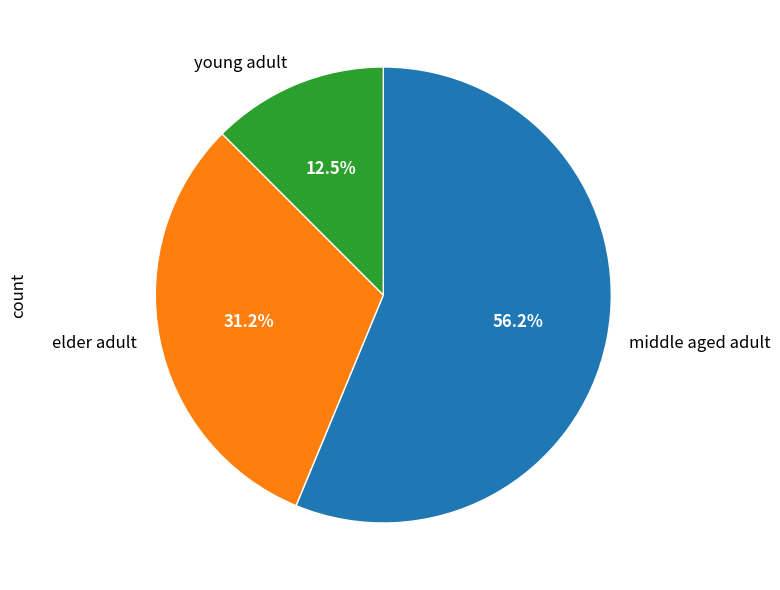

To the nearest percent, what is the difference between the largest and smallest slice percentages?

44%